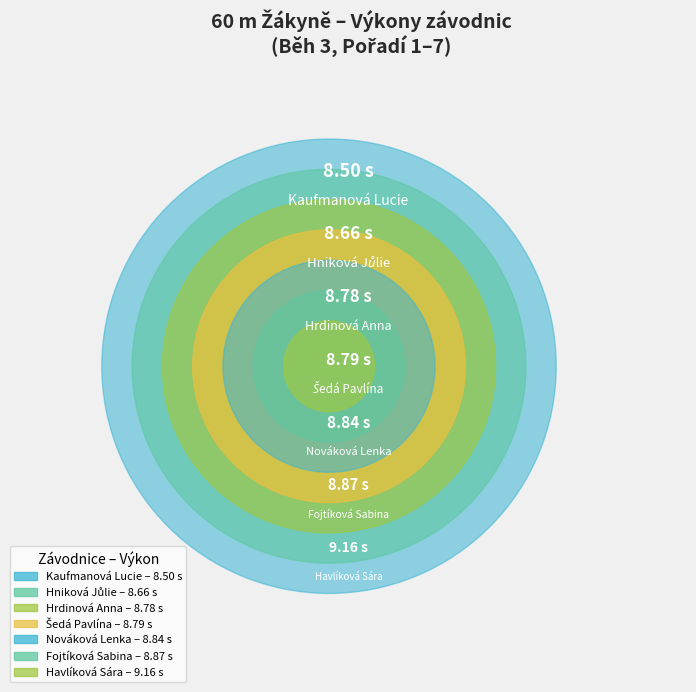

Is the sum of Kaufmanová Lucie and Fojtíková Sabina greater than half?

No